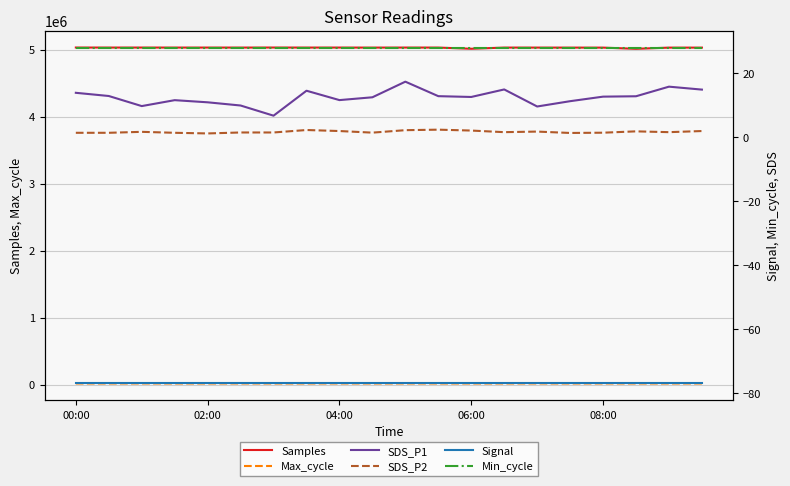

What is the average value of the SDS_P1 series?

12.4